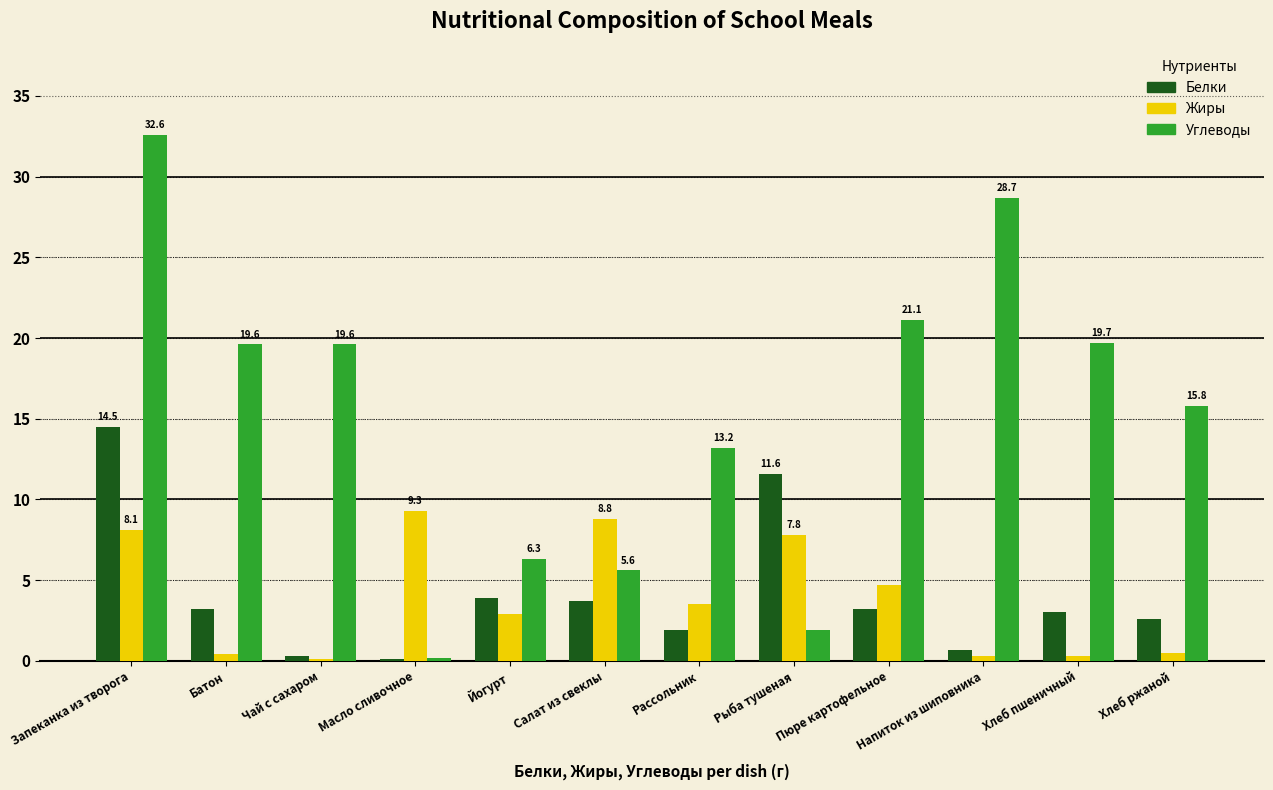

Which label corresponds to the largest value in the chart?

Запеканка из творога